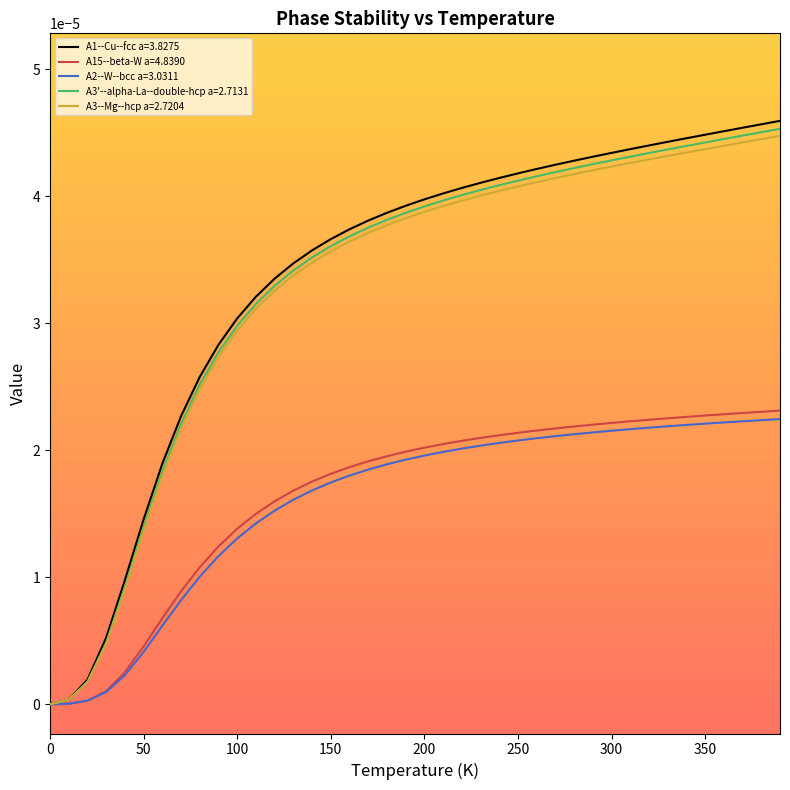

Is this an area chart (filled region under the line)?

No